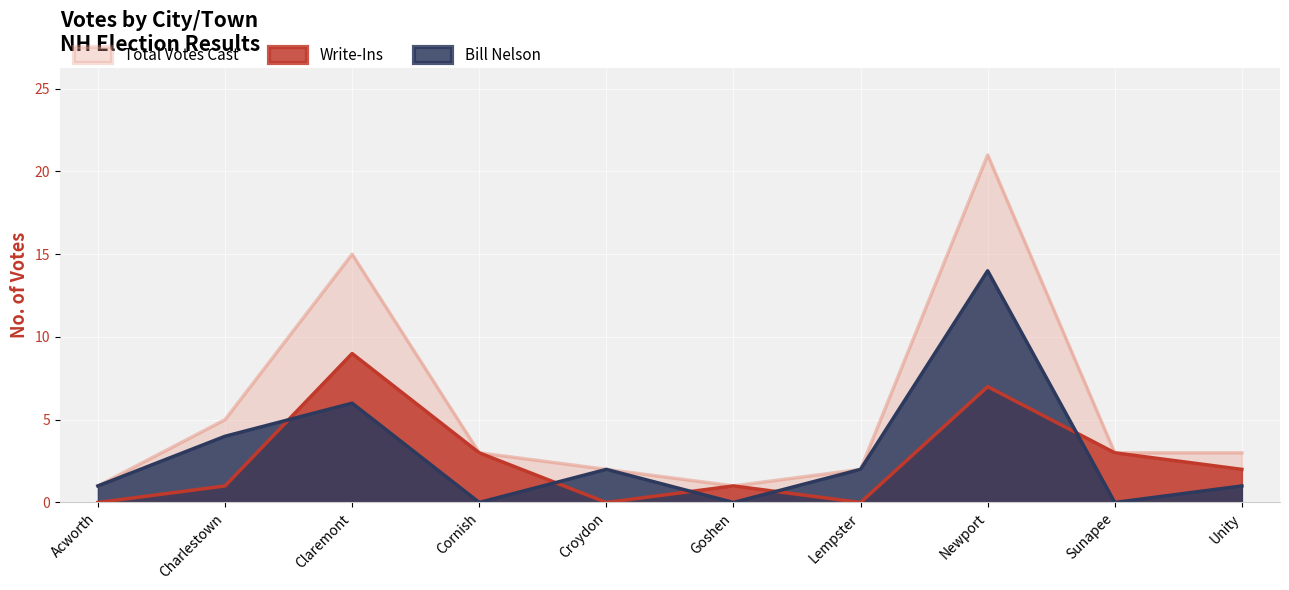

At which category is the sum across all series the highest?

Newport